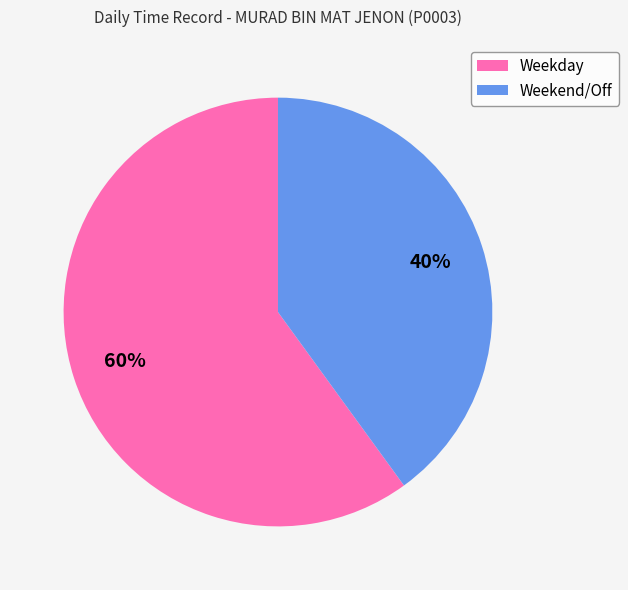

Which slice is the largest?

Weekday